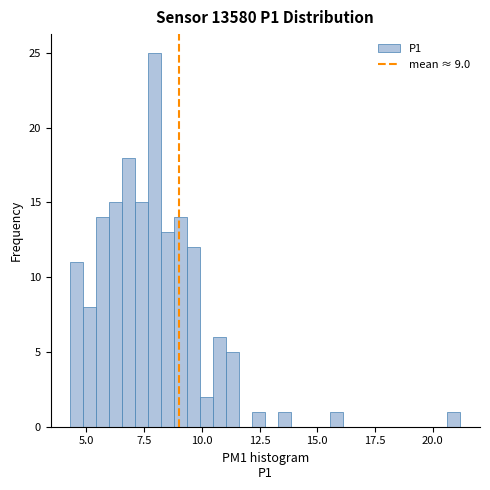

Around what value on the x-axis is the tallest bar? Give the approximate position of its centre, as read against the axis.

8.0